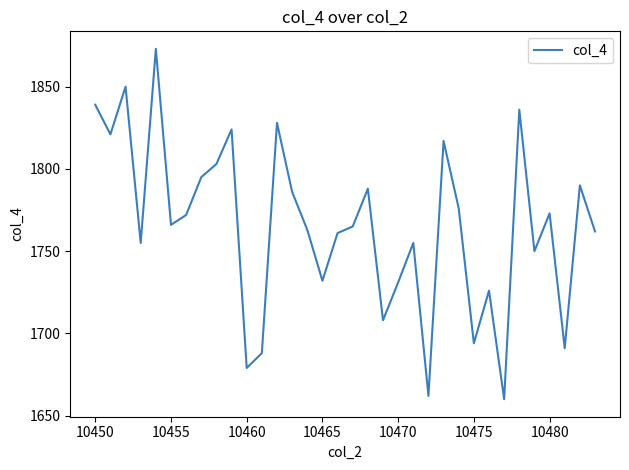

Does the chart display data point markers on the line(s)?

No